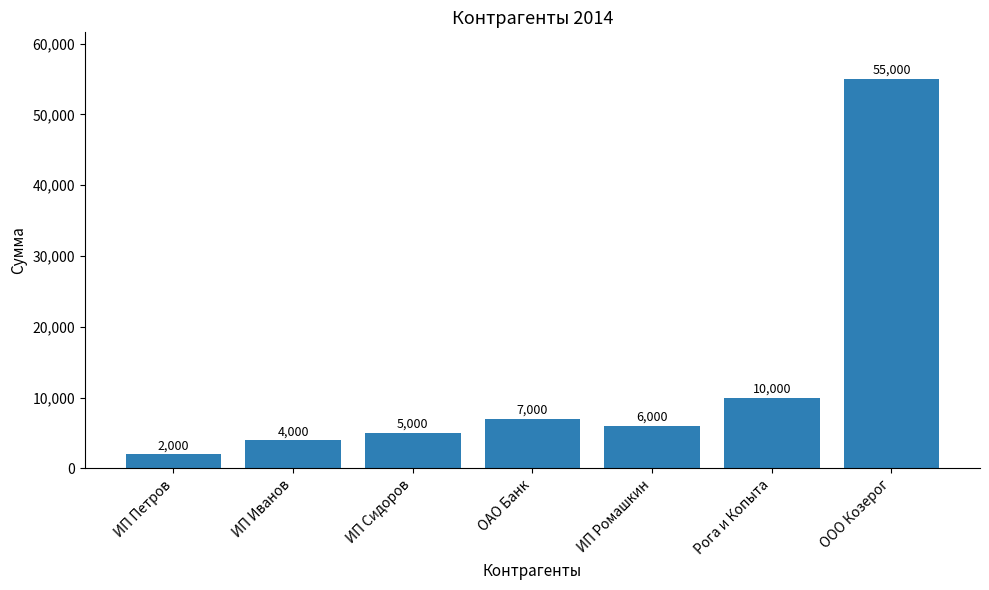

How many data points are less than 6000?

3